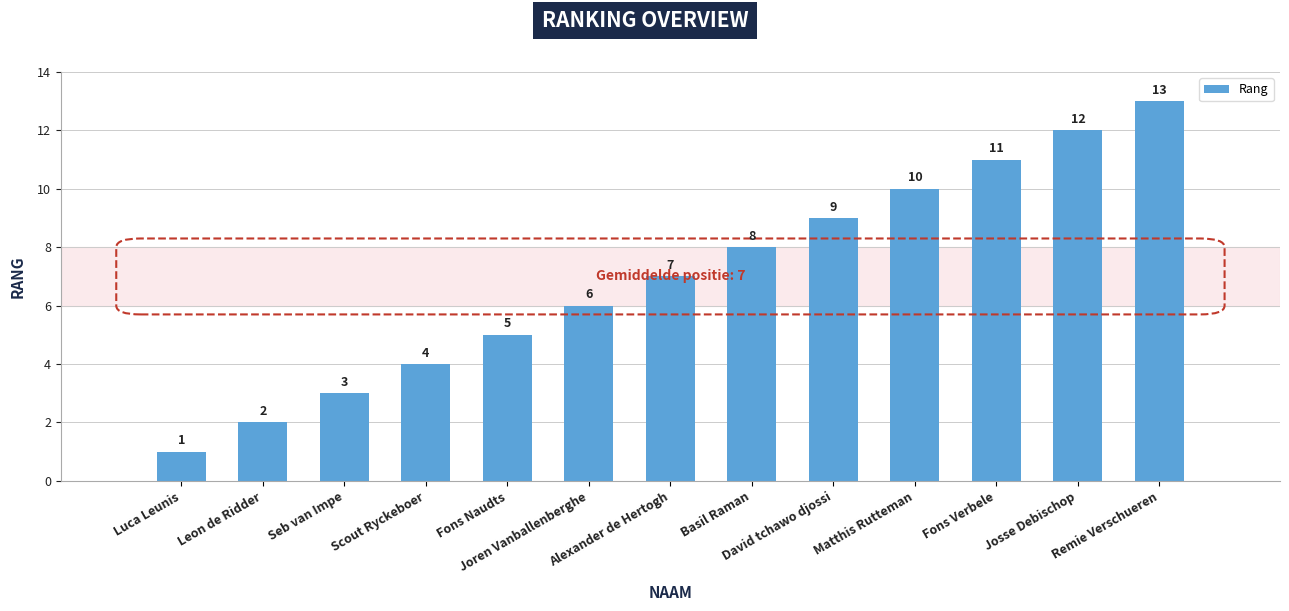

List the labels in order of value, smallest first.

Luca Leunis, Leon de Ridder, Seb van Impe, Scout Ryckeboer, Fons Naudts, Joren Vanballenberghe, Alexander de Hertogh, Basil Raman, David tchawo djossi, Matthis Rutteman, Fons Verbele, Josse Debischop, Remie Verschueren